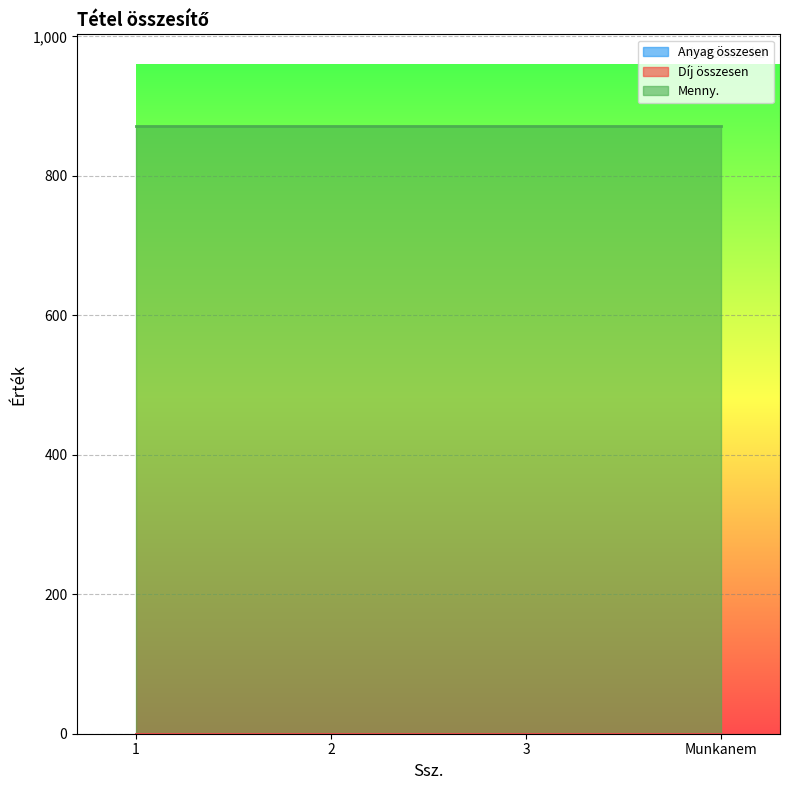

How many lines are shown in the chart?

3